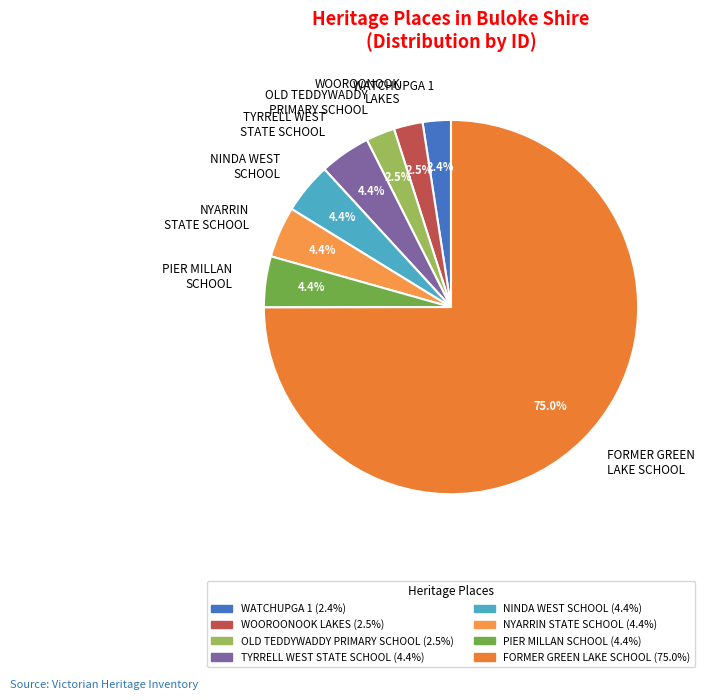

Does any single category account for the majority?

Yes